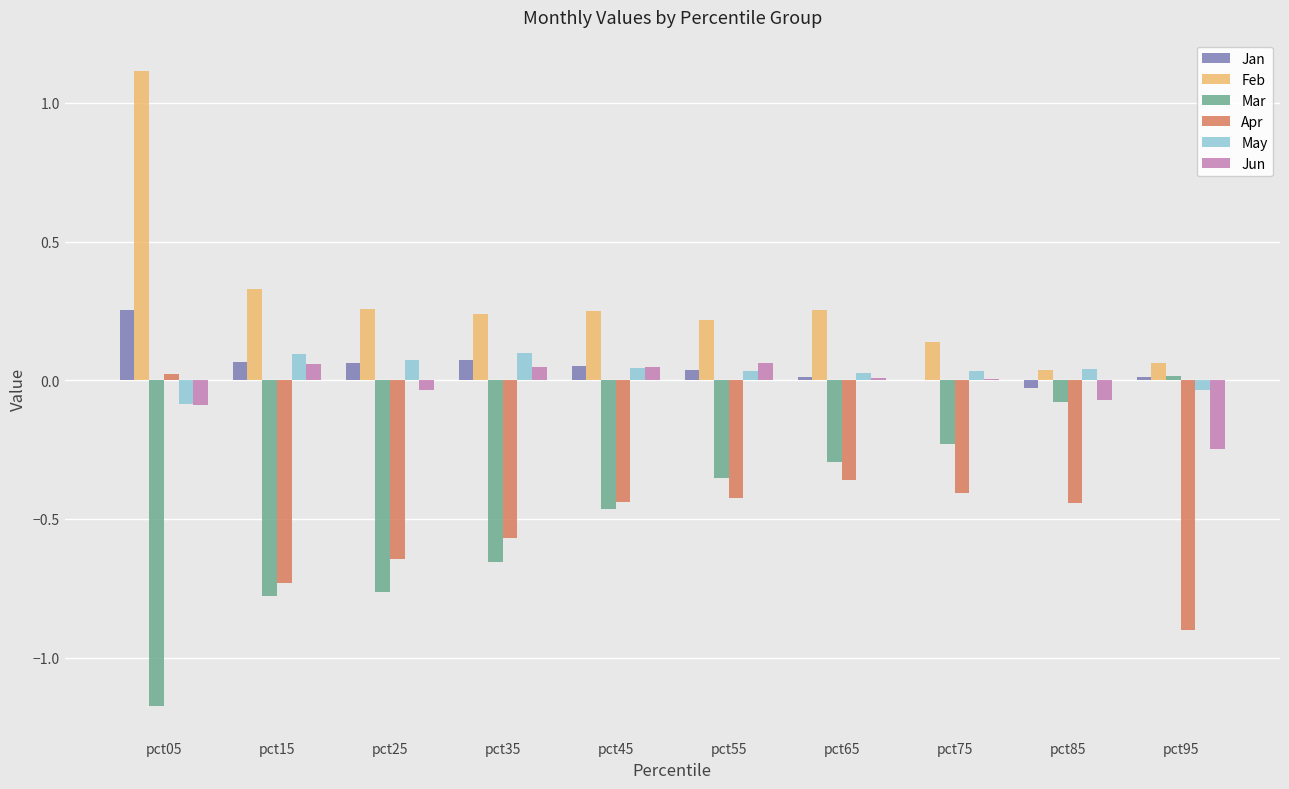

At which category is the sum across all series the highest?

pct05